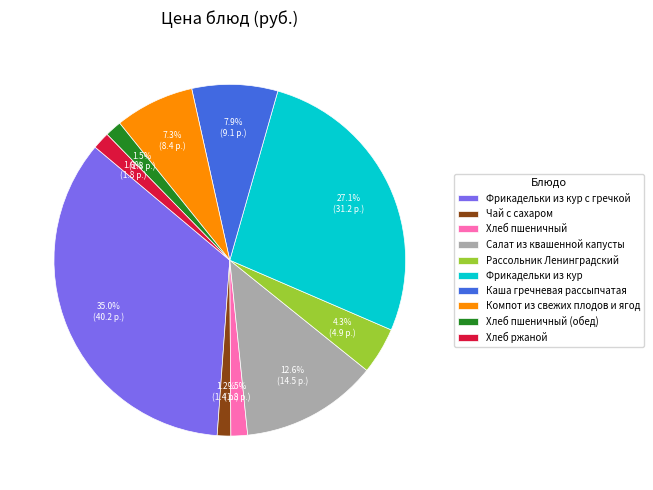

What is the largest slice in the pie chart?

Фрикадельки из кур с гречкой